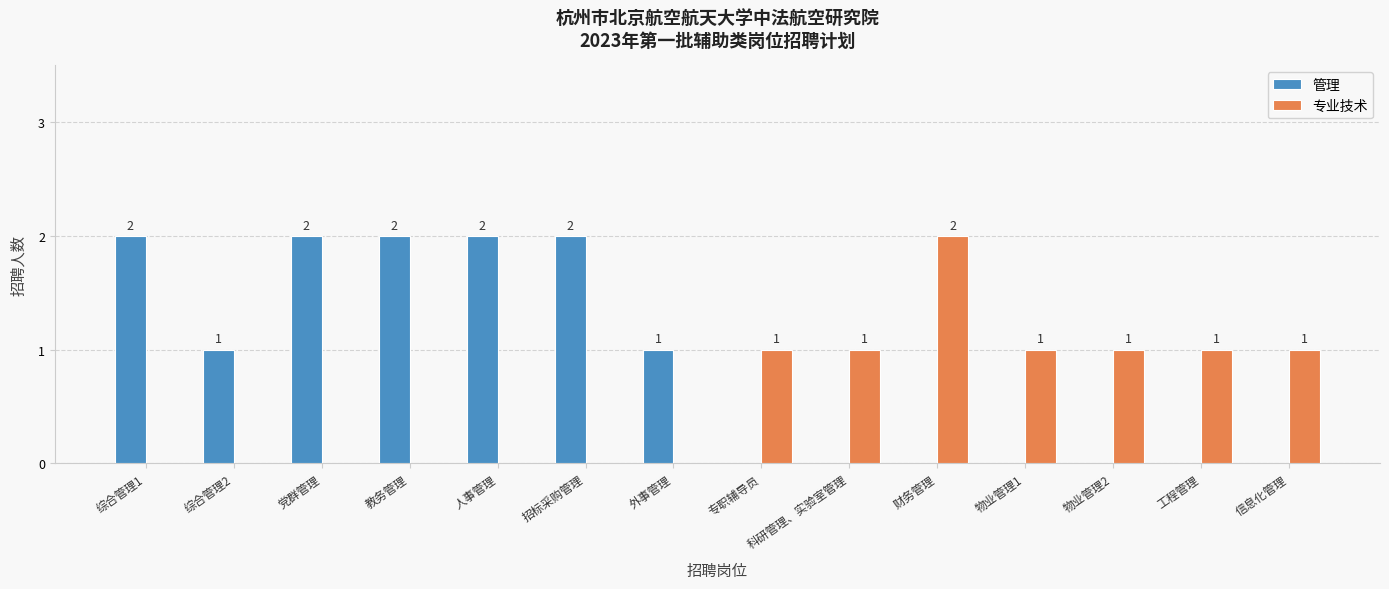

Is it true that 专业技术 equals 0 at 党群管理?

True